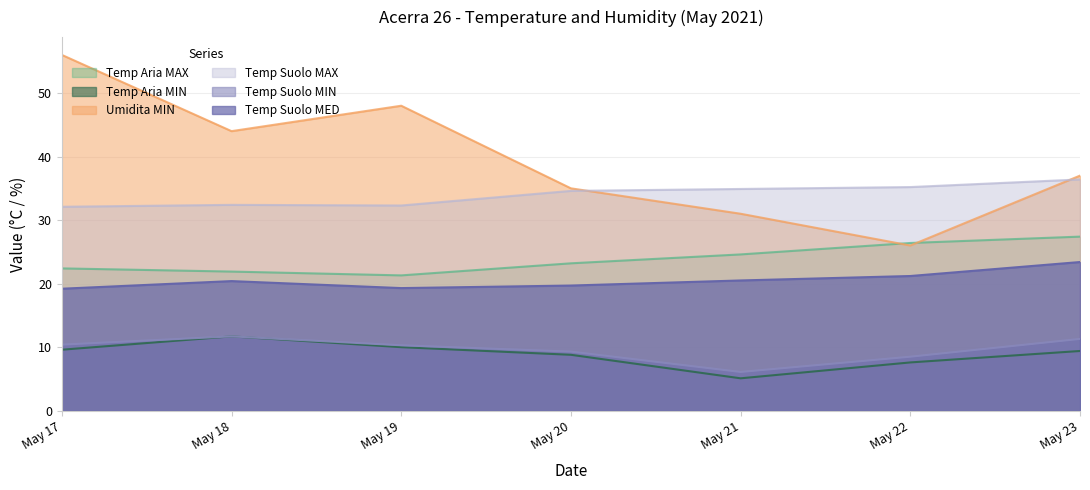

Which series has the largest total across all categories?

Umidita MIN